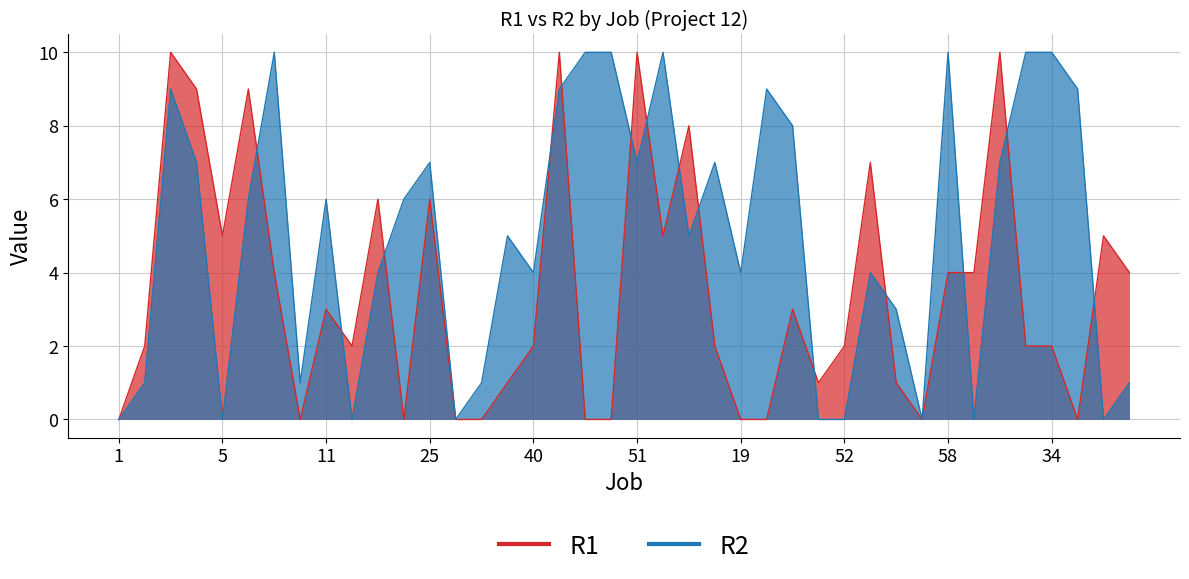

In R2, how many points are lower than both neighbors (excluding endpoints)?

11